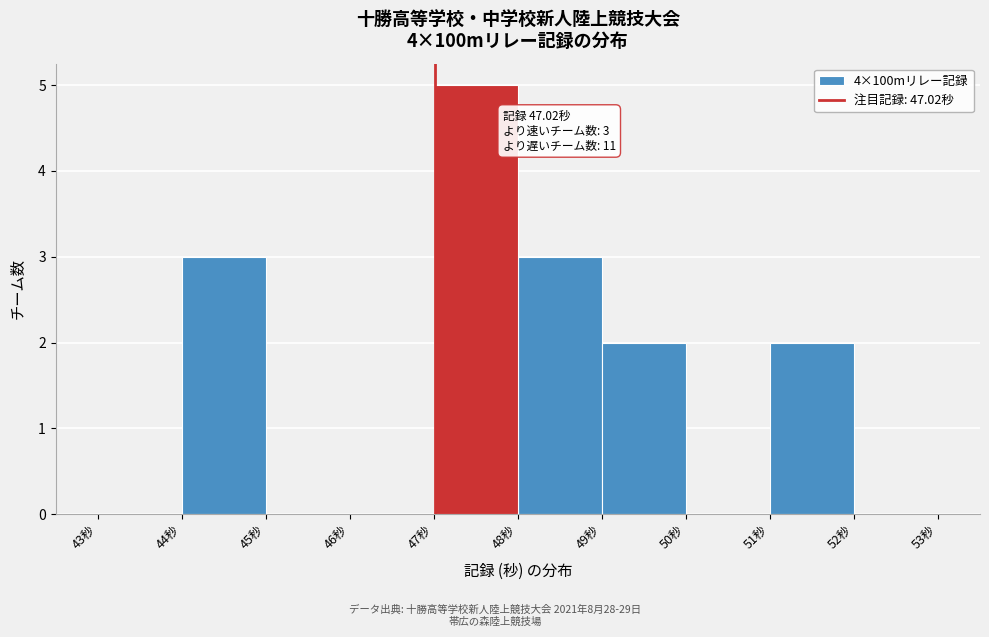

Which range on the x-axis has the tallest bar?

47 to 48